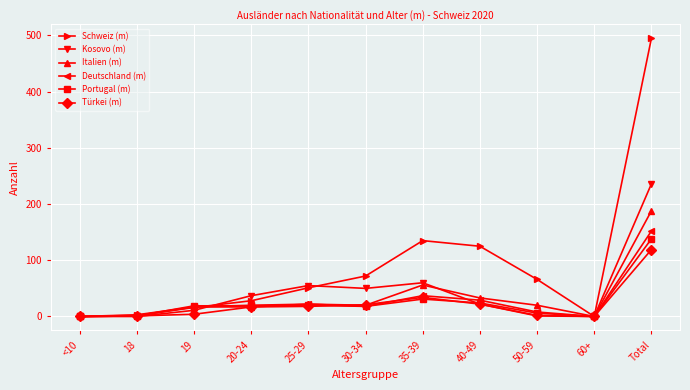

True or false: Italien (m) has more than 0 points higher than both neighbors.

True